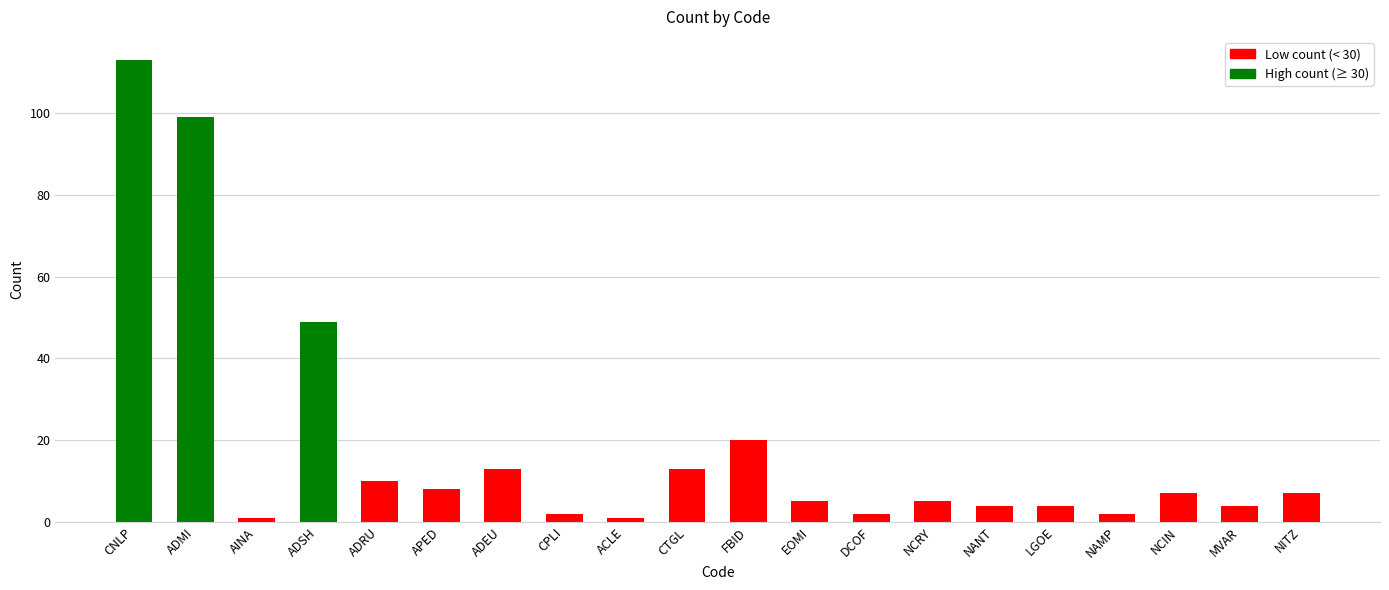

What is the sum of all values?

369